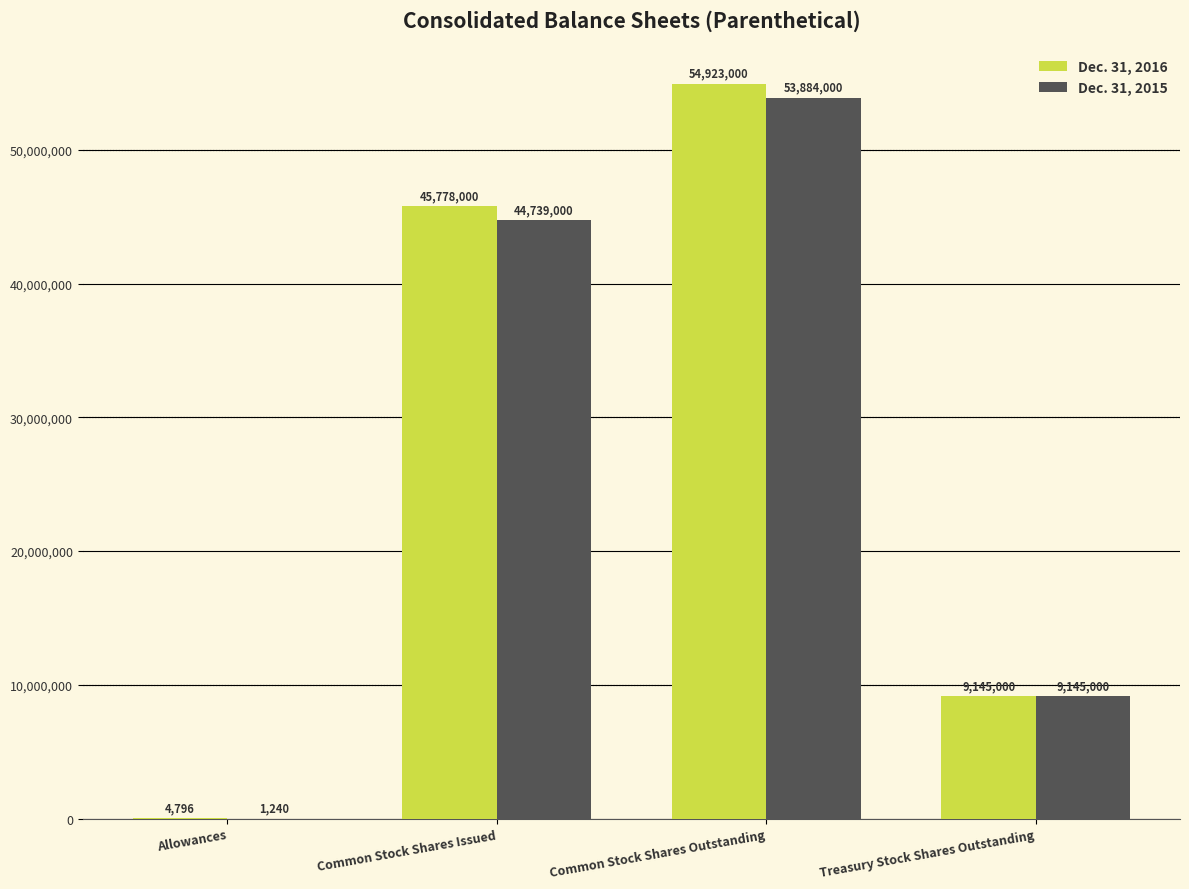

Which series has the largest total across all categories?

Dec. 31, 2016